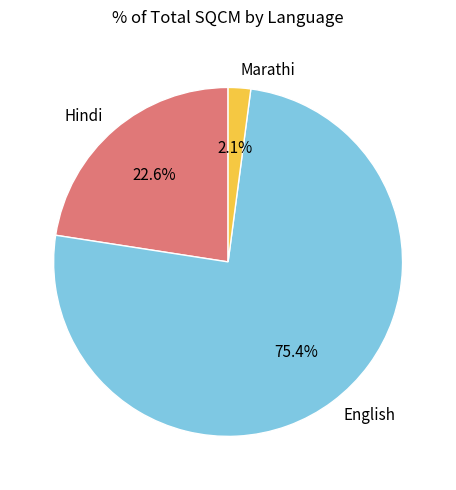

Rank the categories by value from lowest to highest.

Marathi, Hindi, English